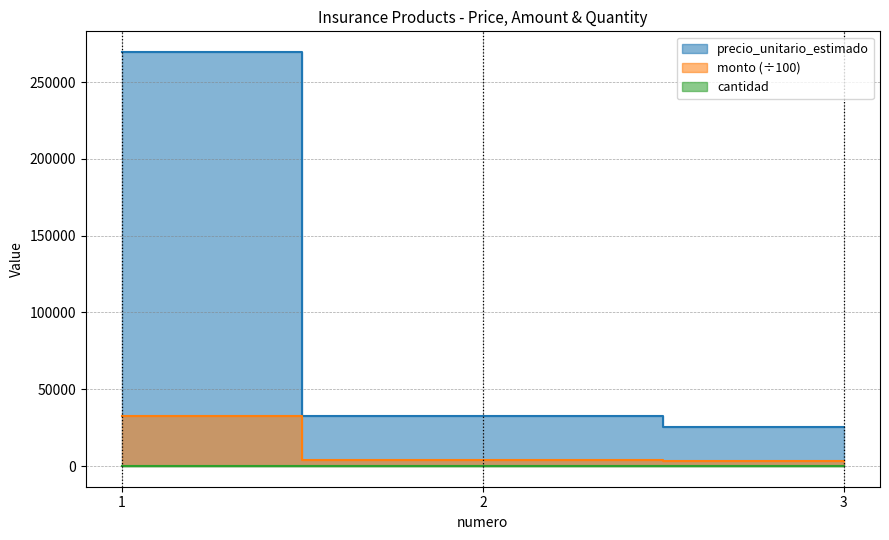

The precio_unitario_estimado series shows 22531.4 at 2. True or false?

False